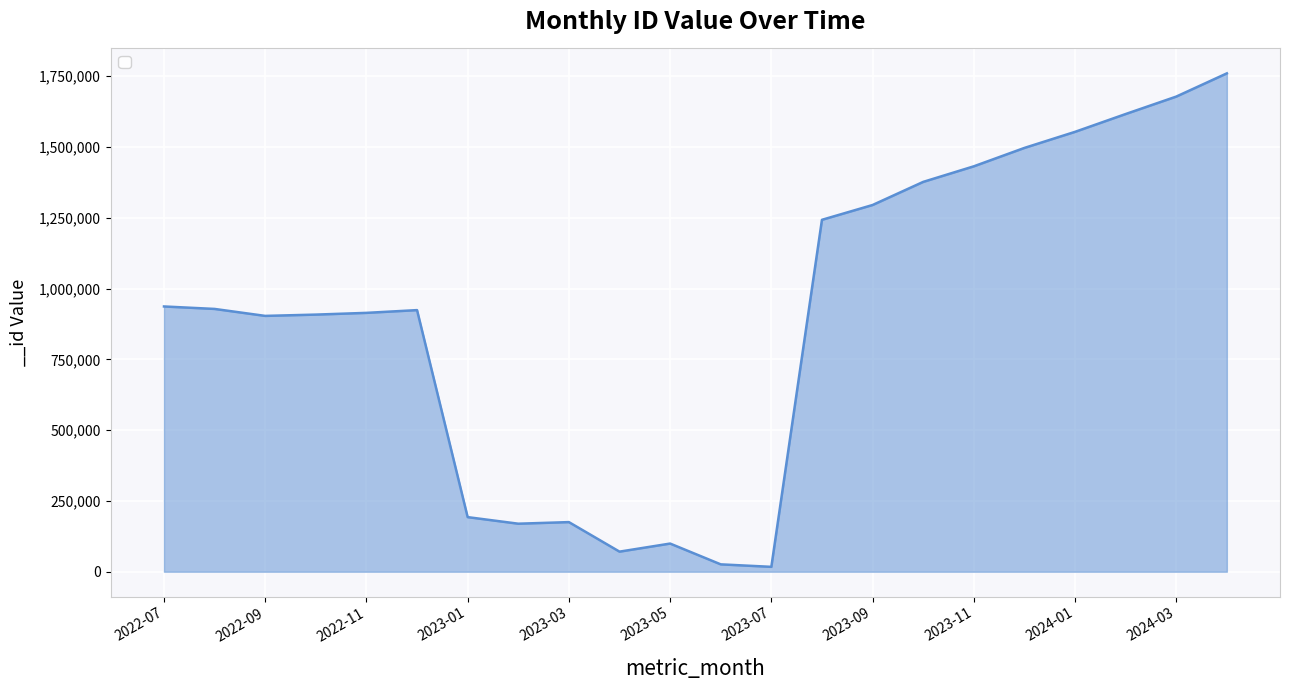

What is the maximum value shown in the chart?

1760234